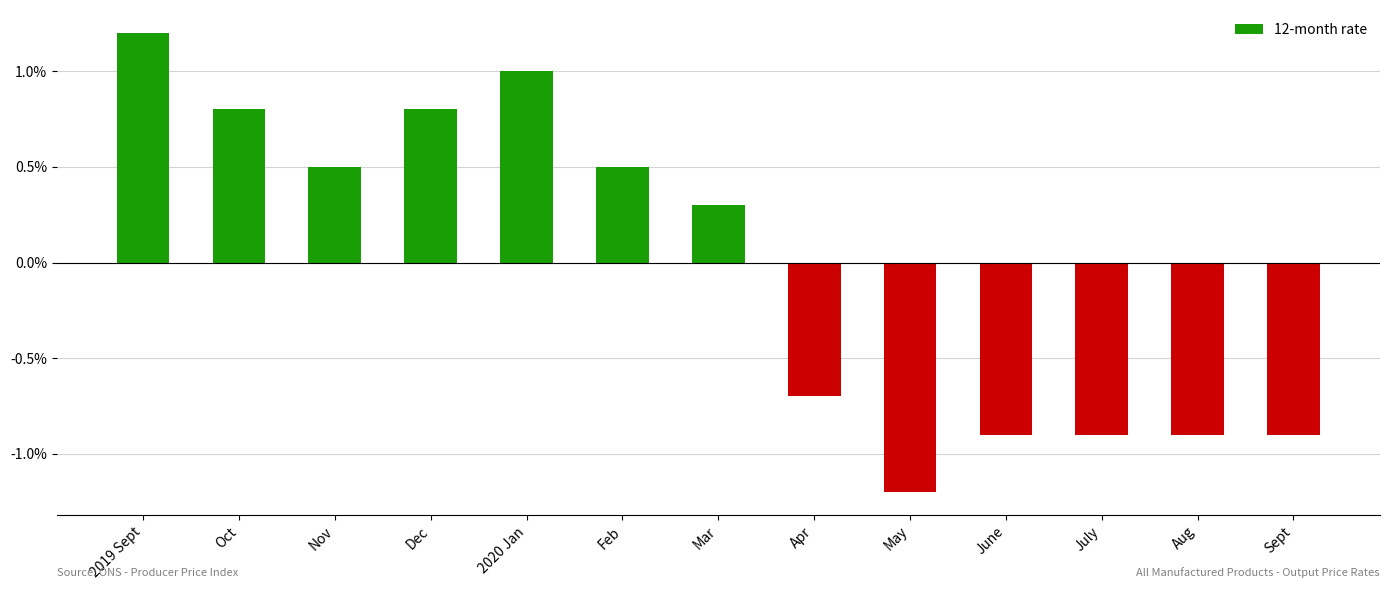

Are the bars grouped side by side (vs. stacked)?

No